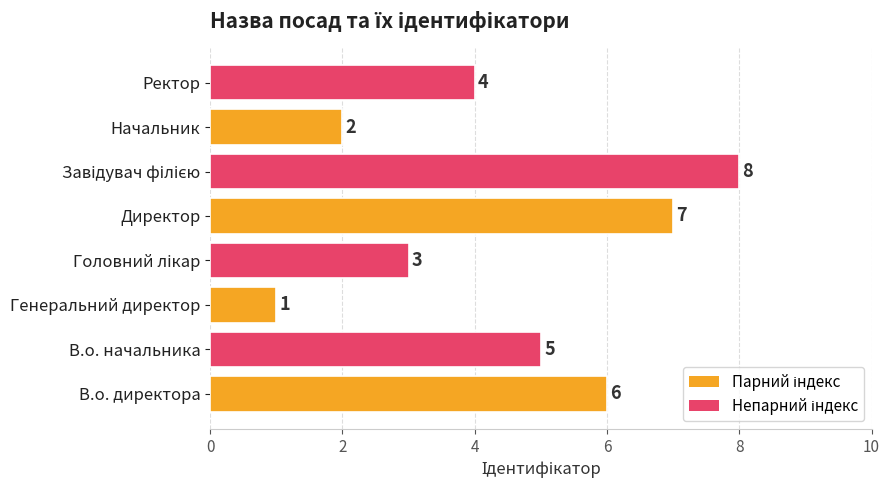

What is the greatest value displayed?

8